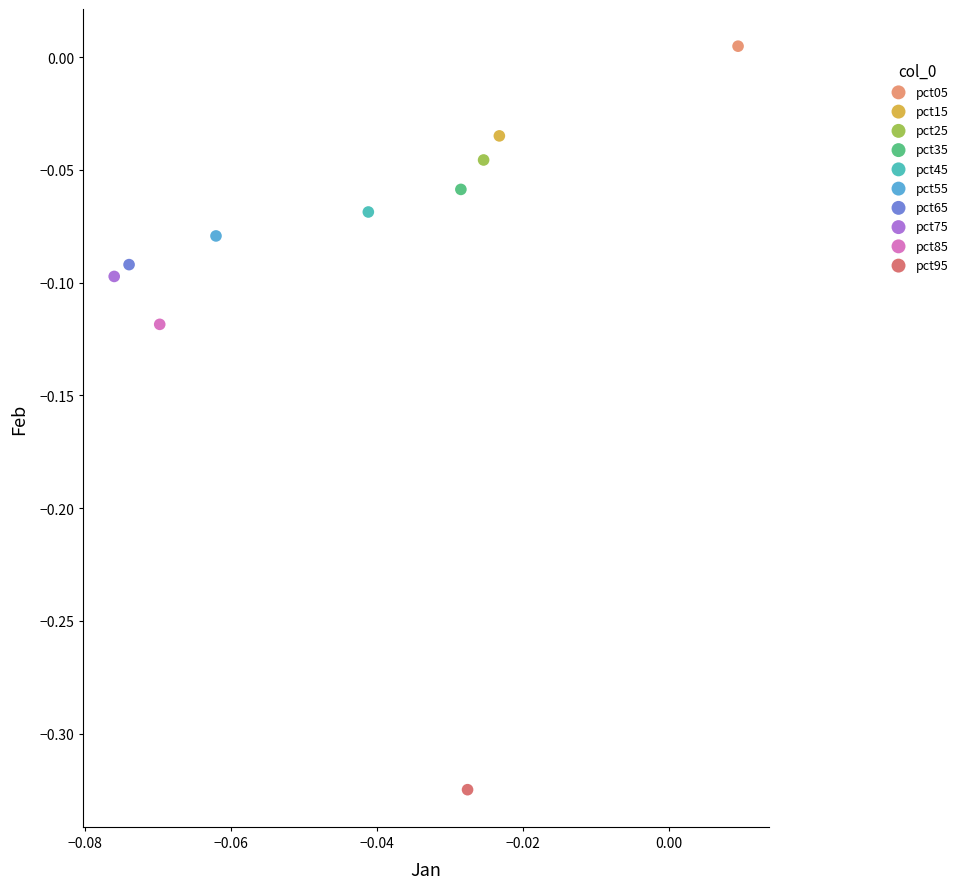

What are all the series names shown in the legend?

pct05, pct15, pct25, pct35, pct45, pct55, pct65, pct75, pct85, pct95